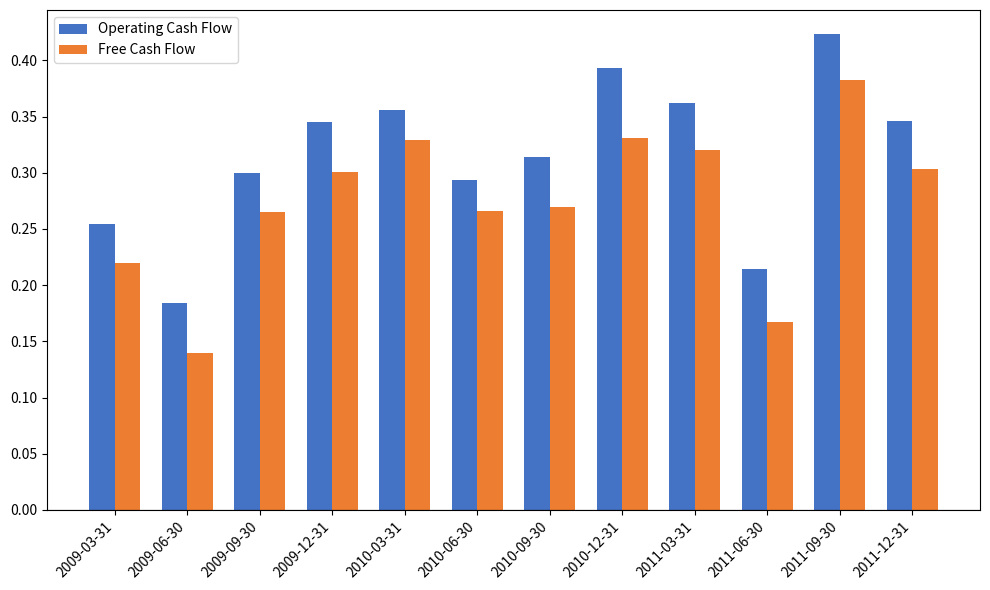

At how many categories does at least one series exceed 0?

12